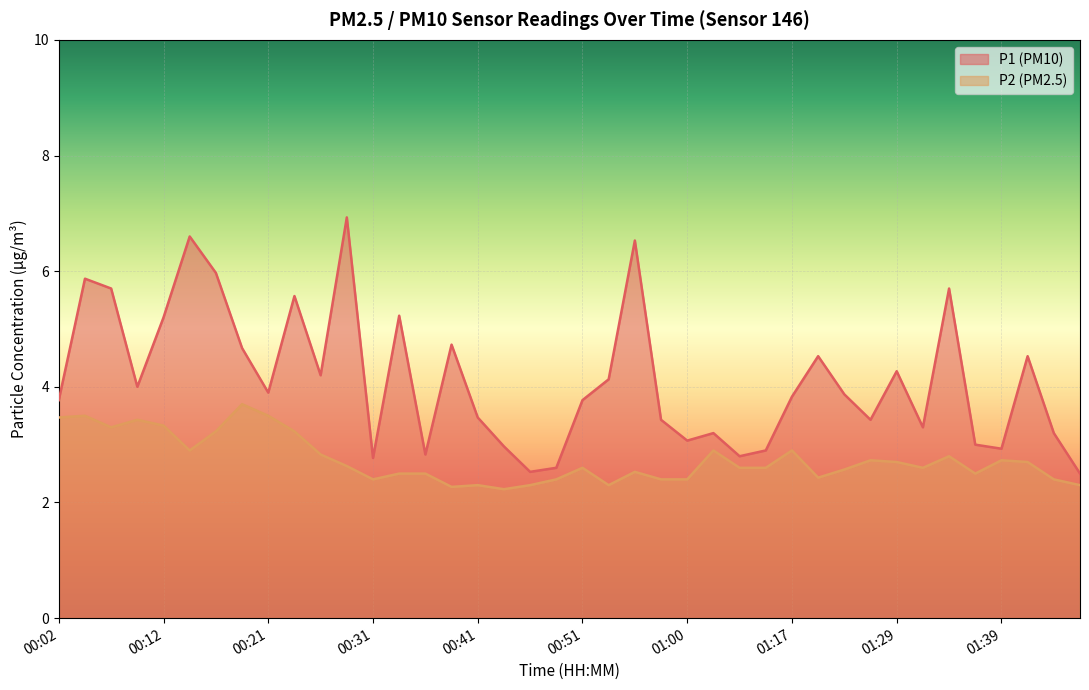

What is the average value of the P2 series?

2.7